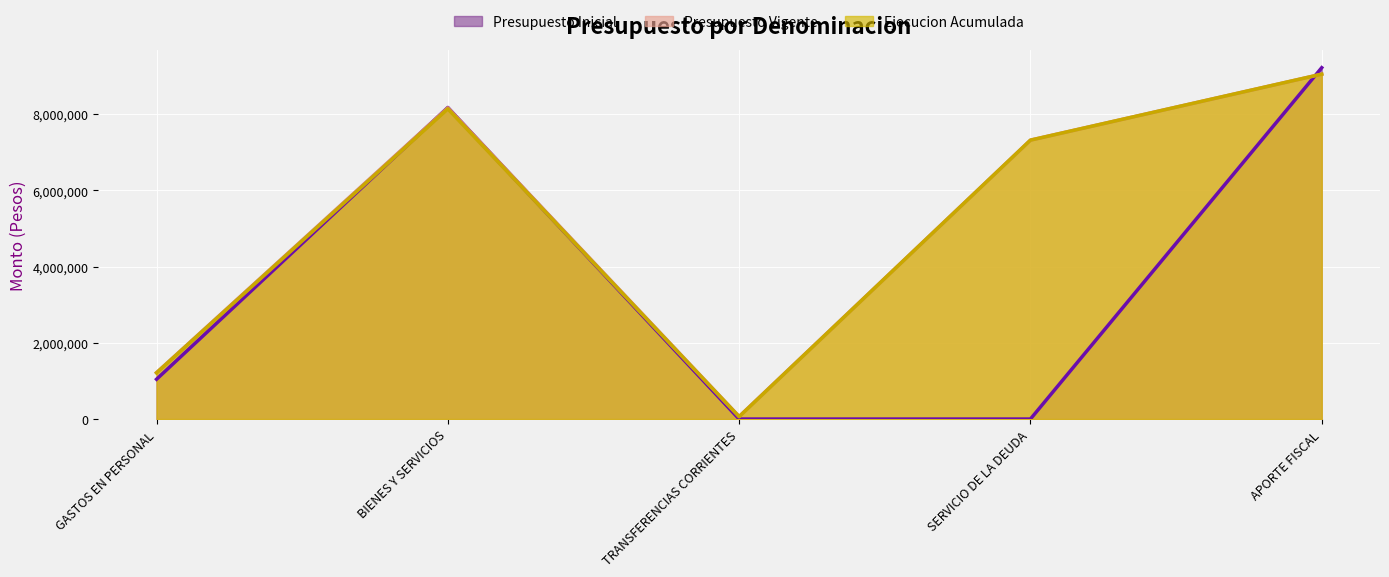

What is the spread (max minus min) of values at APORTE FISCAL?

169939